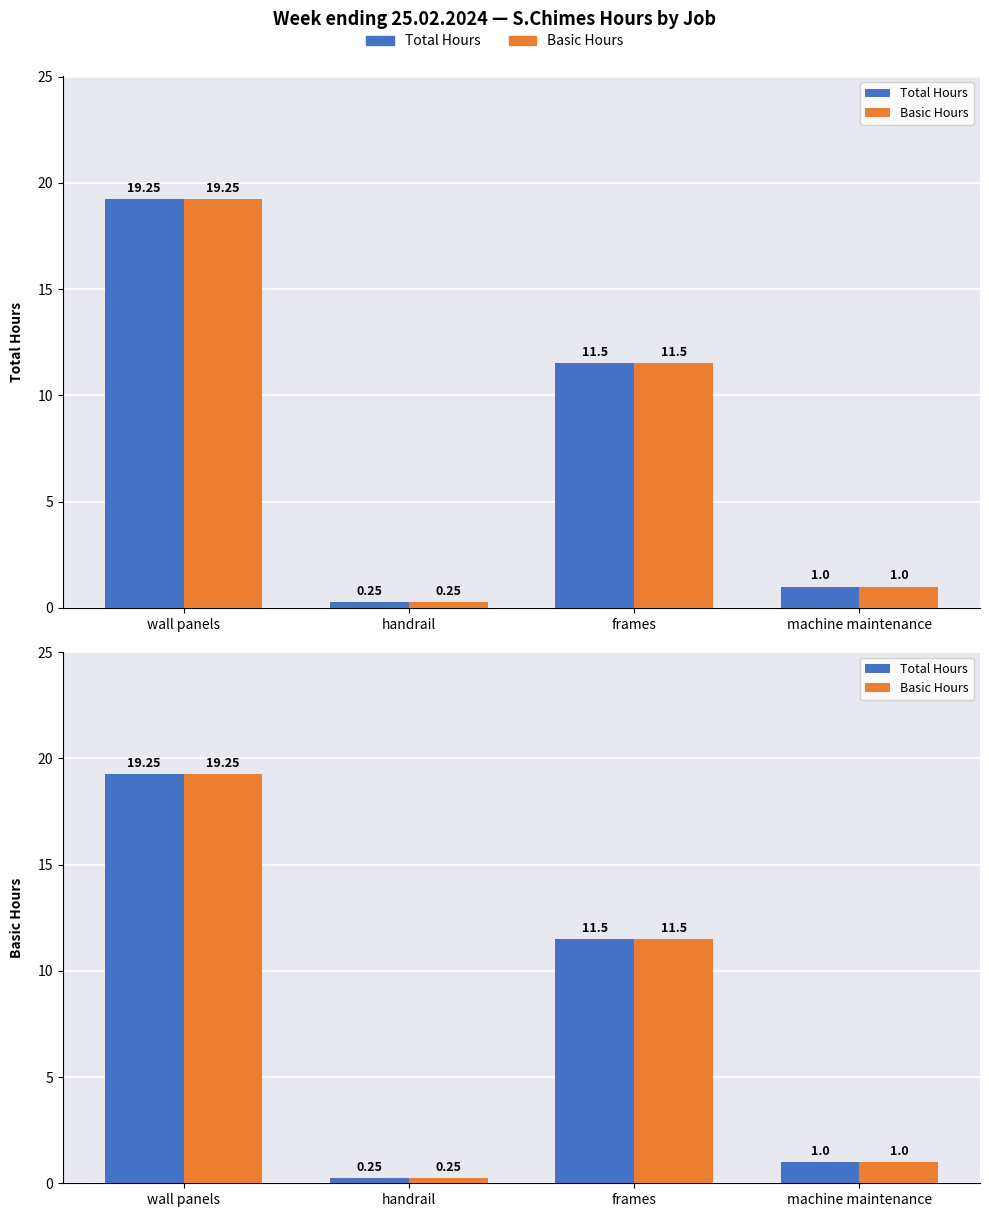

What is the label of the 4th bar from the left?

machine maintenance